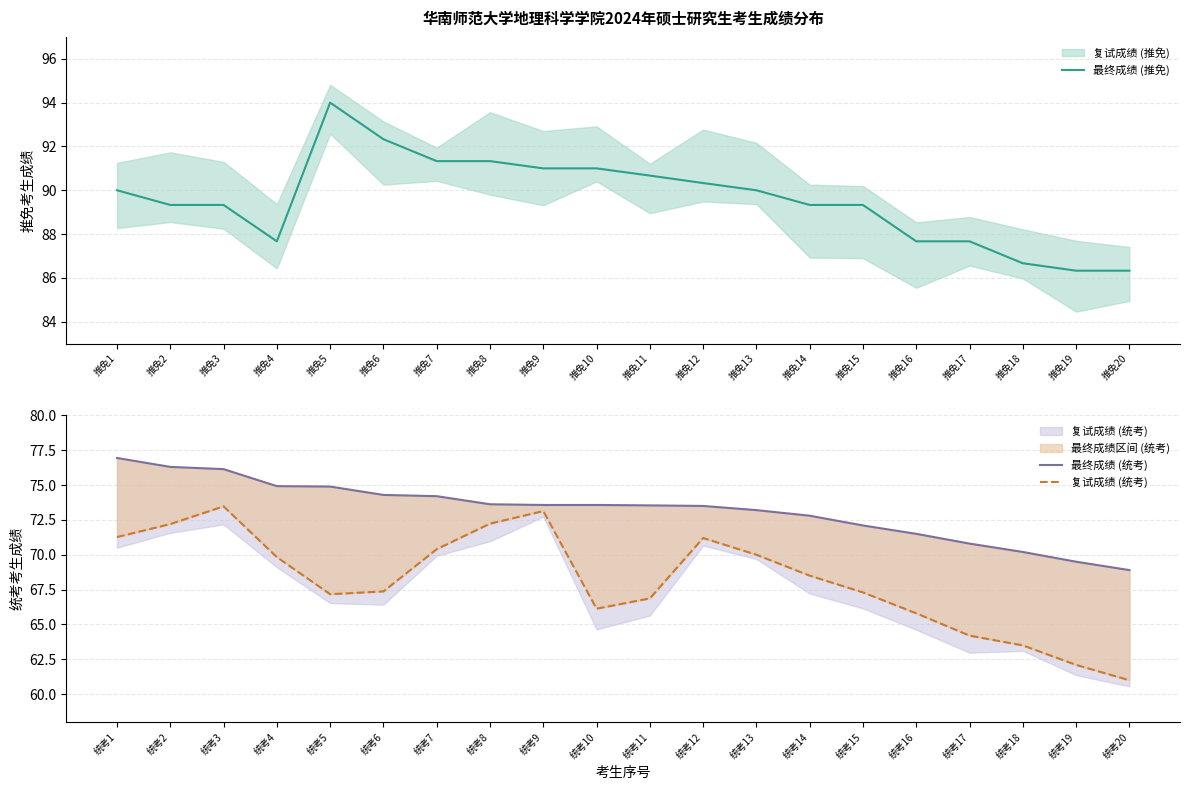

What is the value of the 复试成绩 (统考) point at the 3rd from the left?

73.5